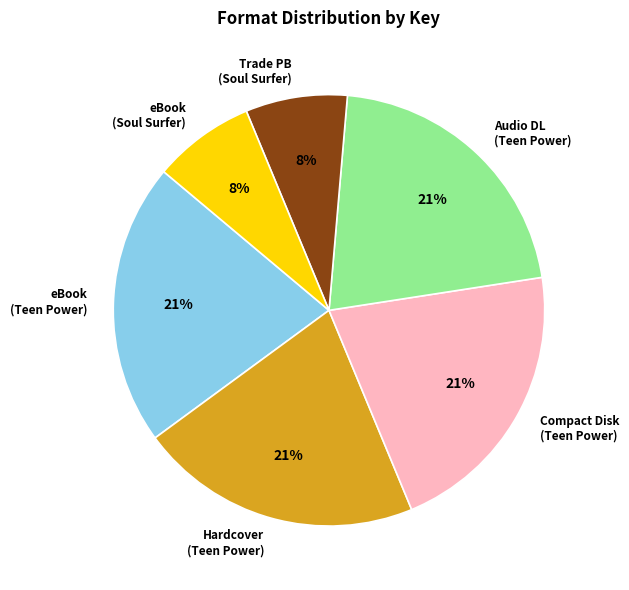

How much of the chart is everything except eBook (Soul Surfer)?

92.4%